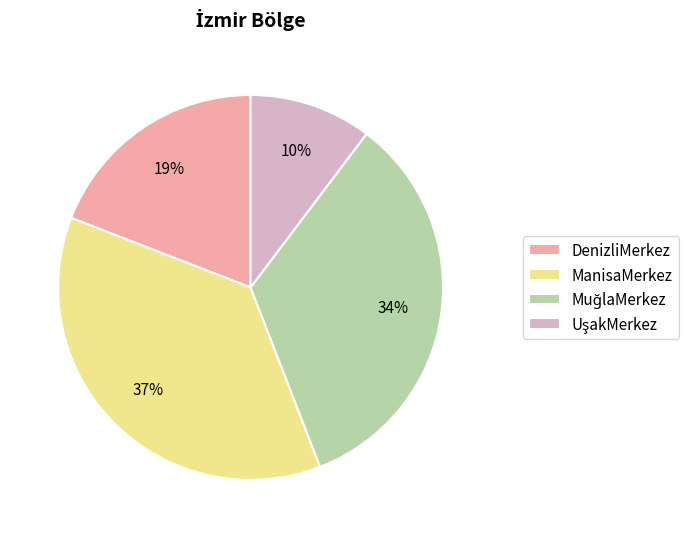

What is the largest slice in the pie chart?

ManisaMerkez